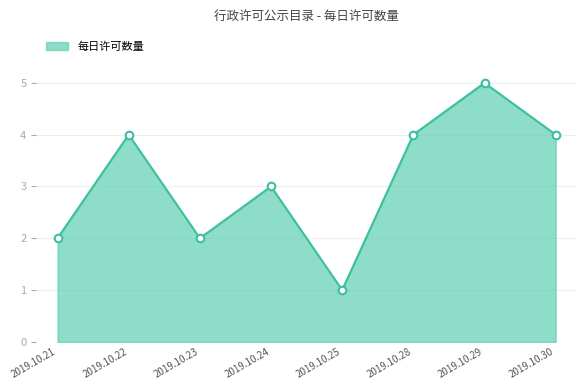

What is the ratio of the value at 2019.10.25 to the value at 2019.10.21?

0.5